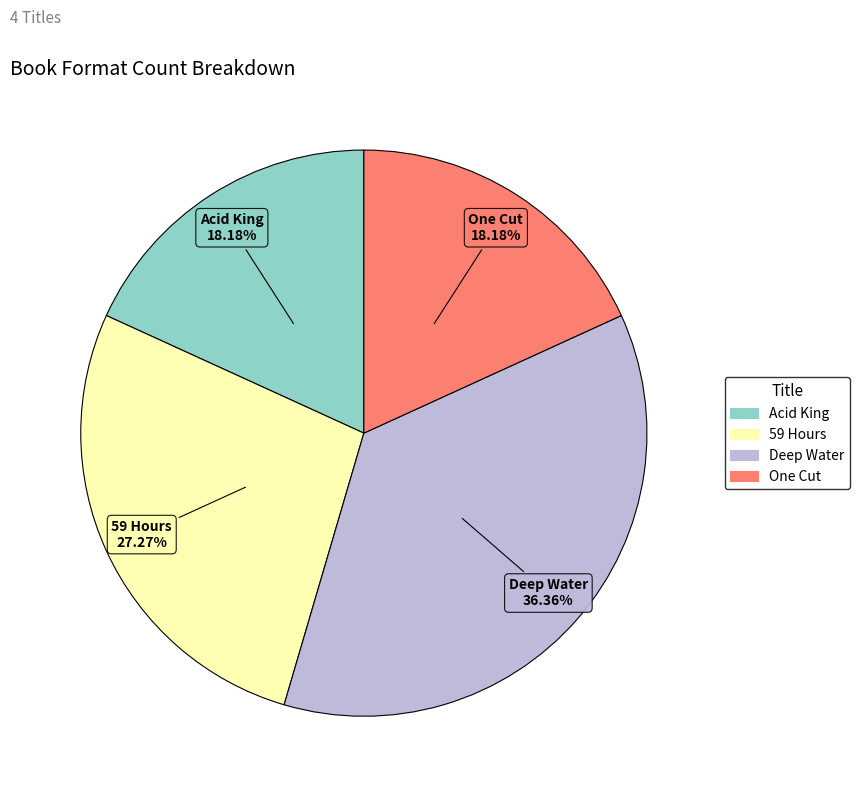

What is the largest slice in the pie chart?

Deep Water